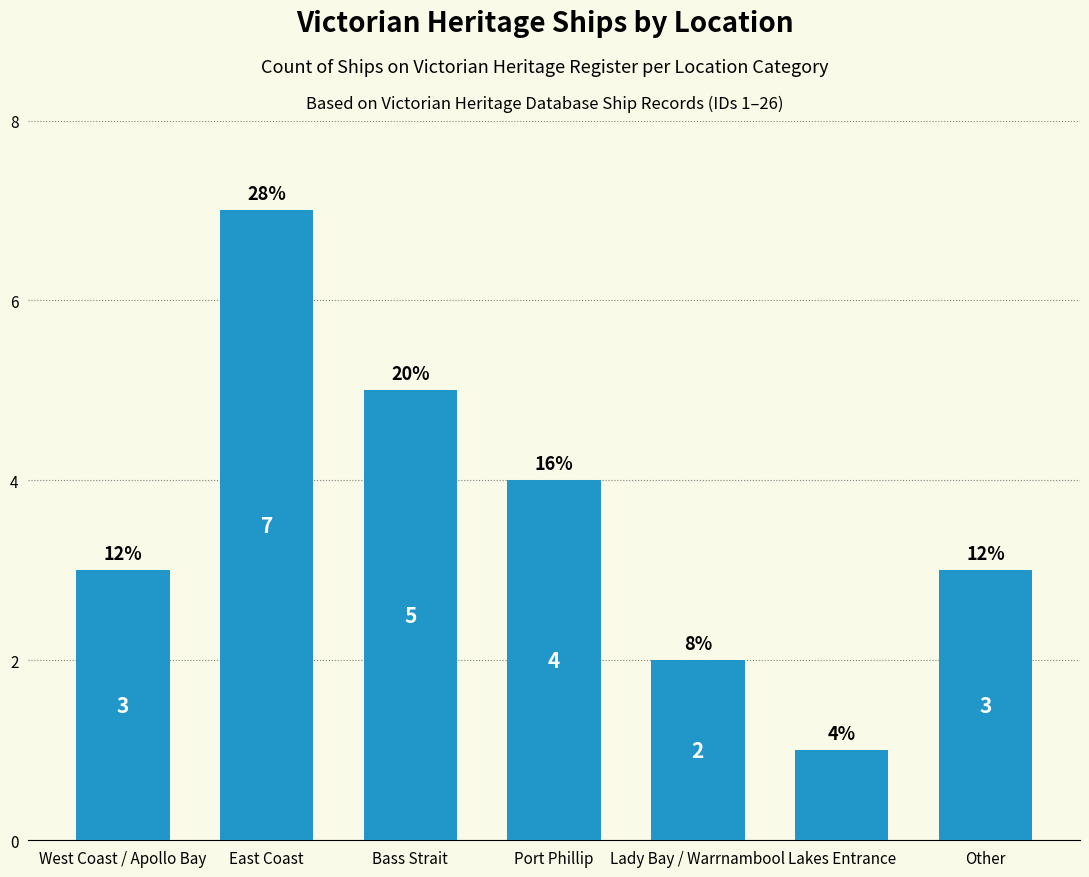

Reading left to right, list all the values displayed in this chart.

West Coast / Apollo Bay=3	East Coast=7	Bass Strait=5	Port Phillip=4	Lady Bay / Warrnambool=2	Lakes Entrance=1	Other=3